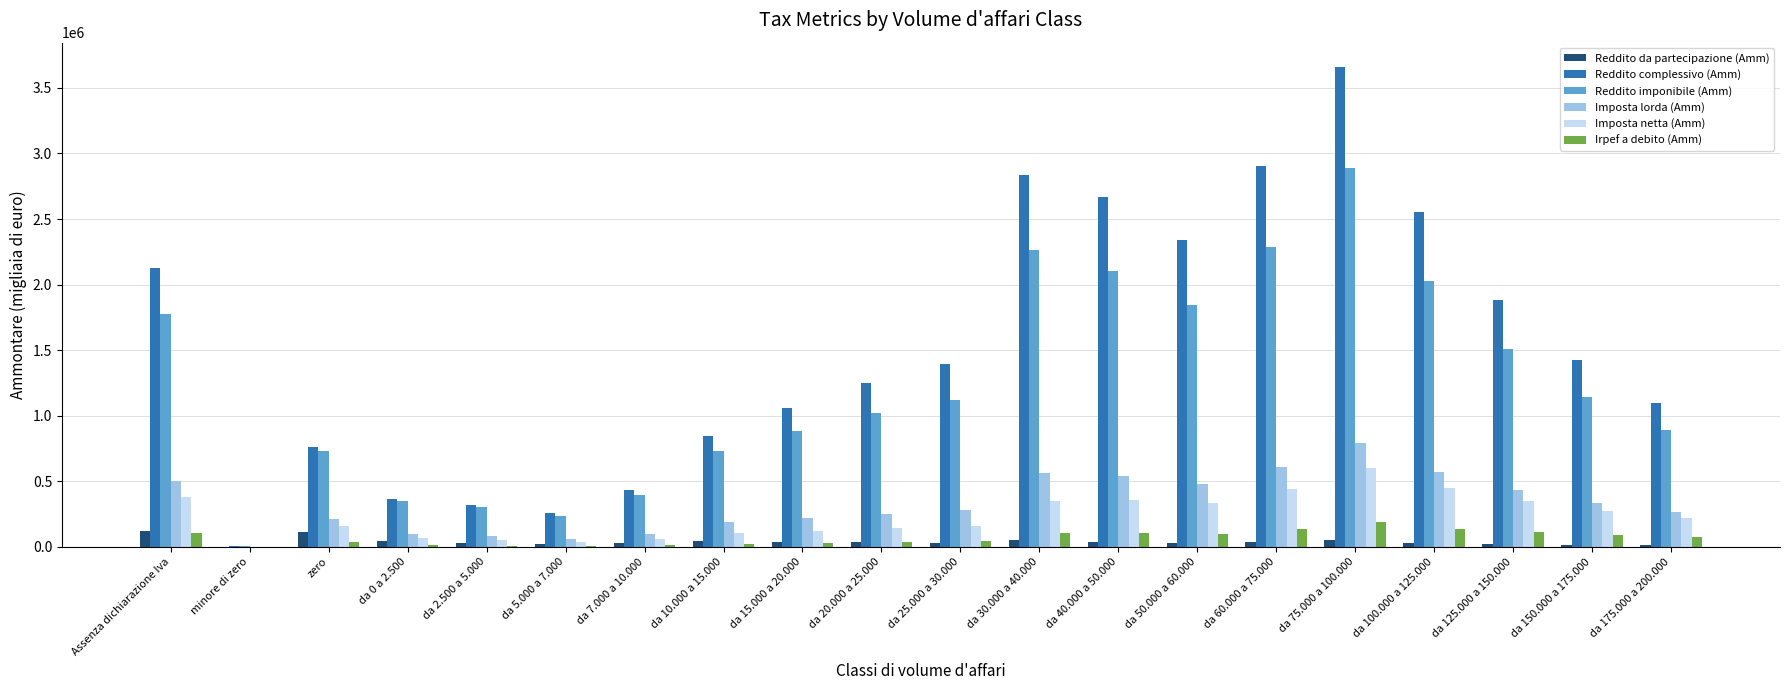

At which label does Reddito da partecipazione (Amm) first exceed 34349?

Assenza dichiarazione Iva